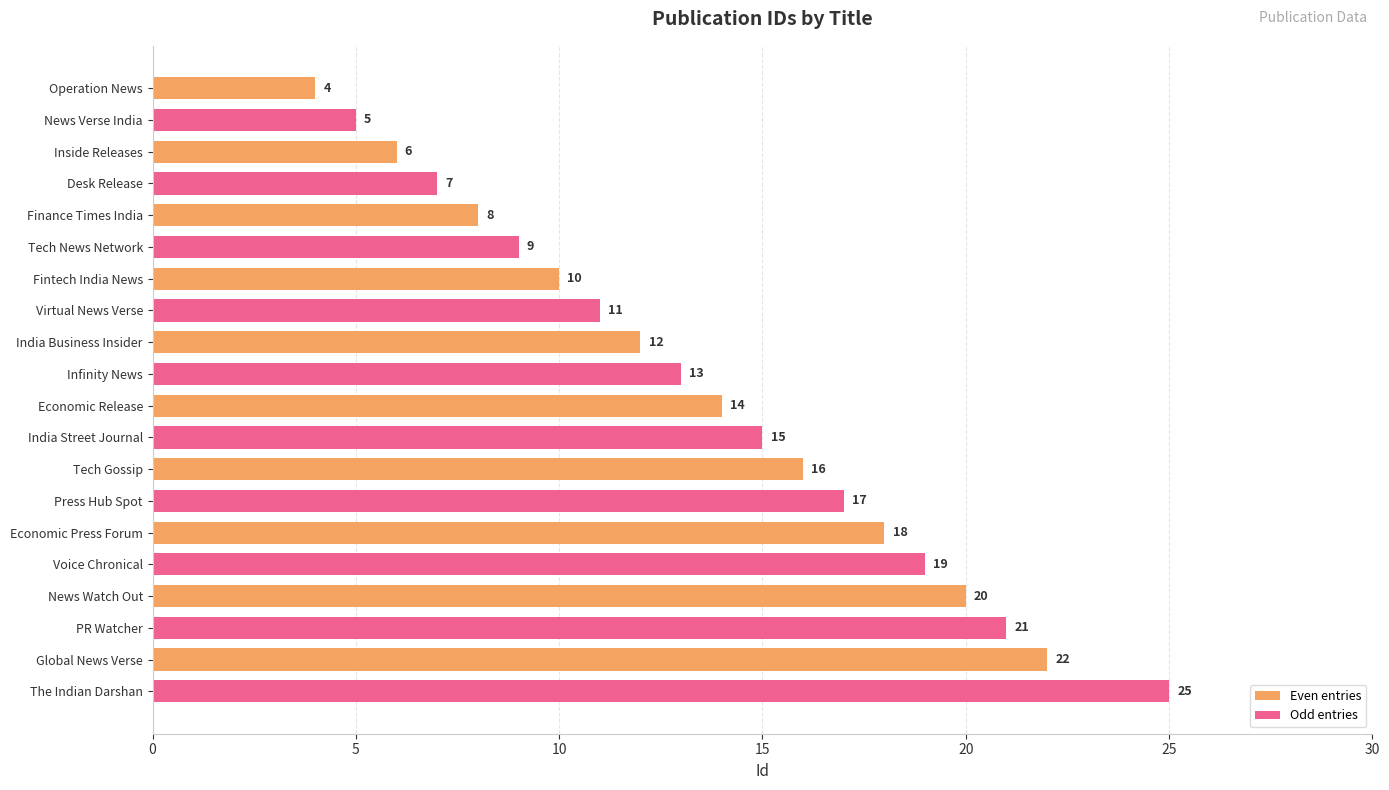

What is the total value across all series at Finance Times India?

17